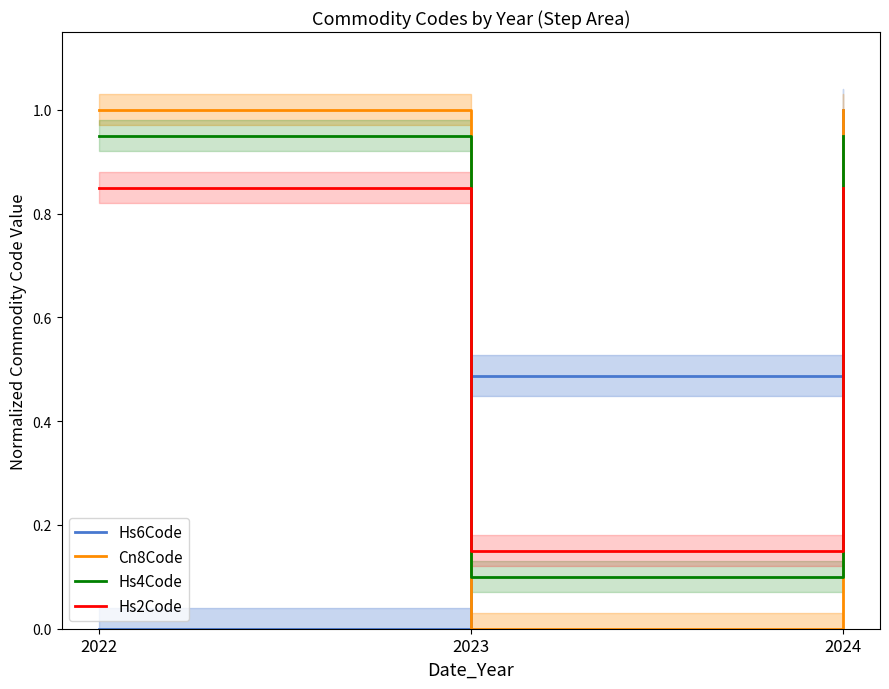

Which series changed the most between 2022 and 2023?

Cn8Code